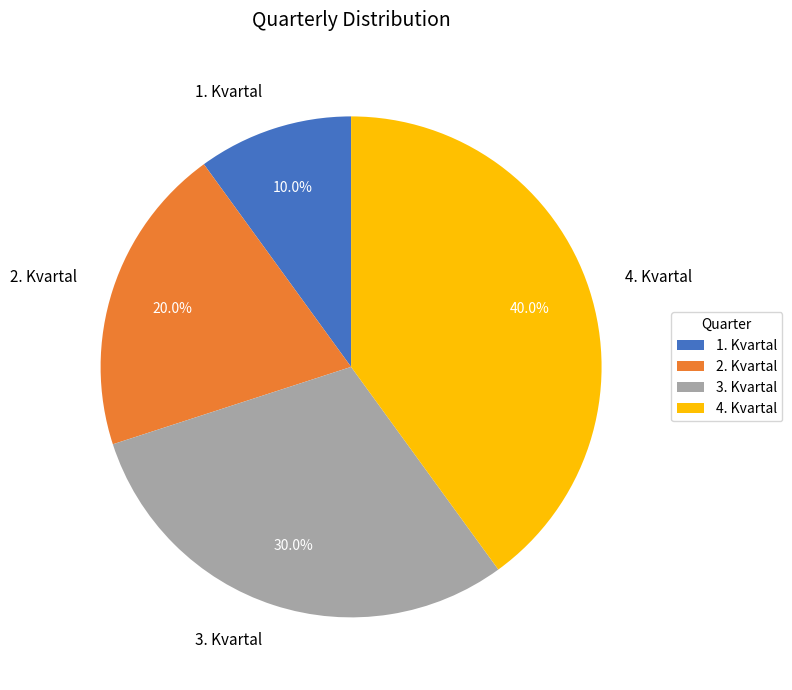

Does 4. Kvartal represent more than half of the total?

No